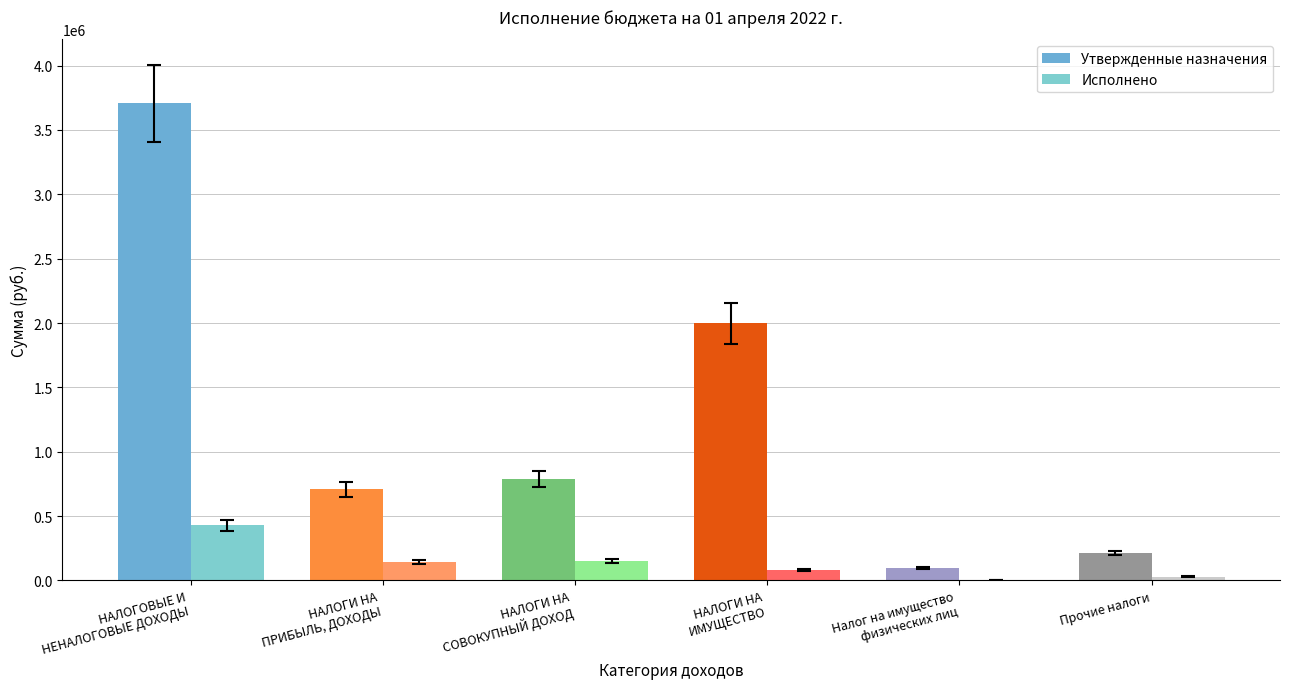

Does the chart contain stacked bars?

No